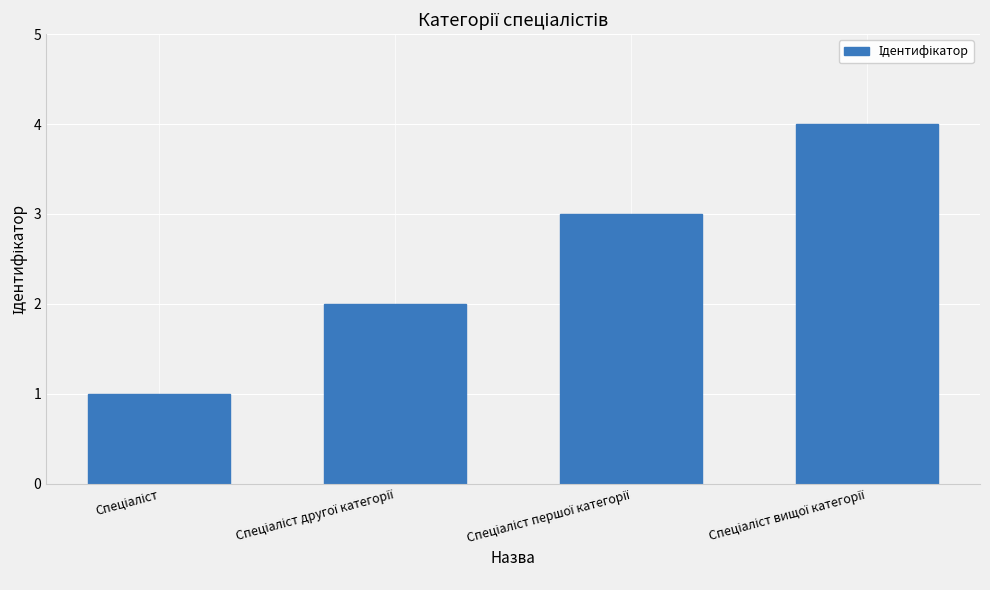

What is the sum of all values?

10